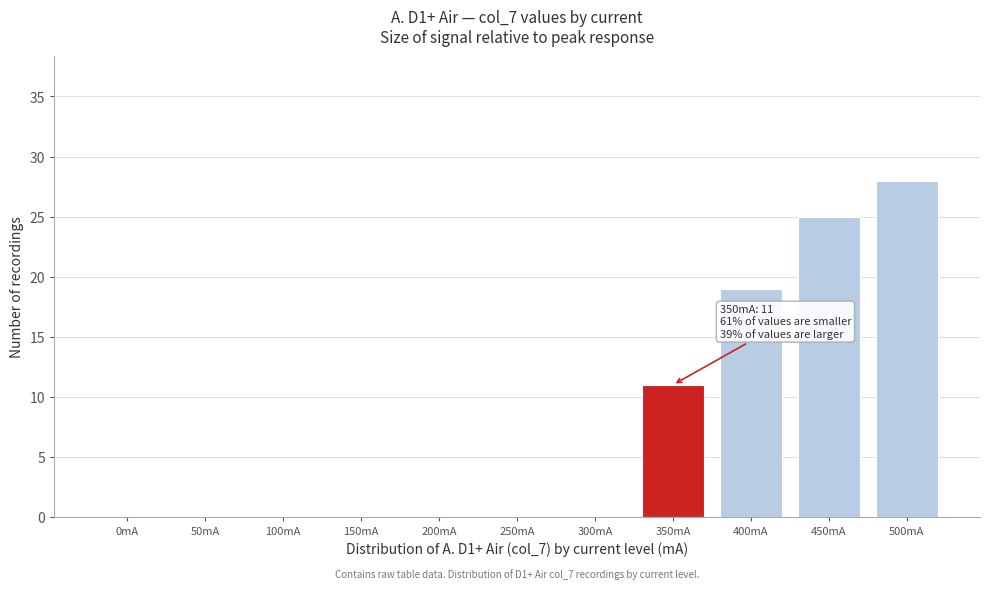

Reading left to right, extract all data points from this chart.

0mA=0	50mA=0	100mA=0	150mA=0	200mA=0	250mA=0	300mA=0	350mA=11	400mA=19	450mA=25	500mA=28